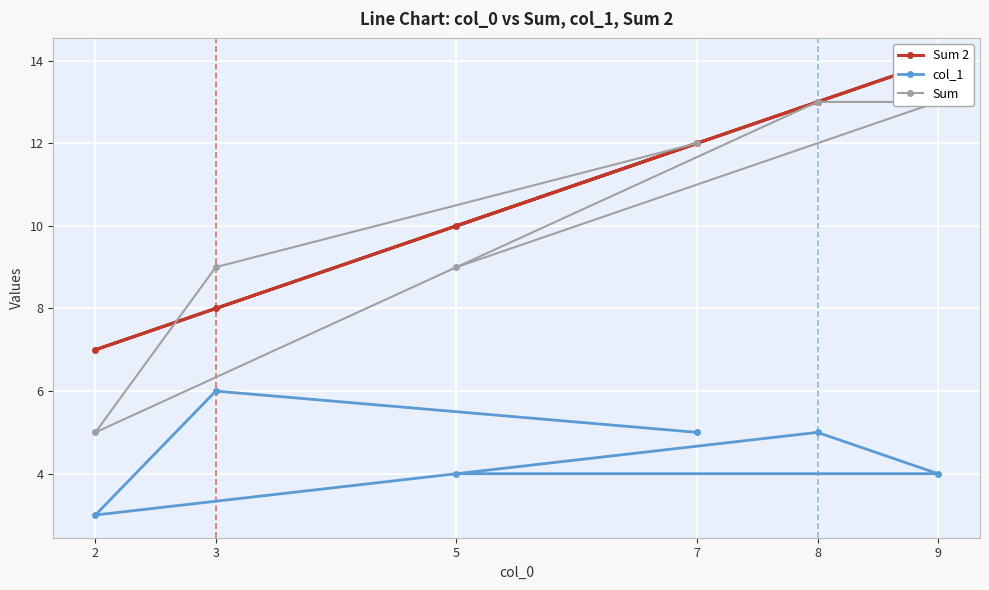

At which label does col_1 reach its peak?

3